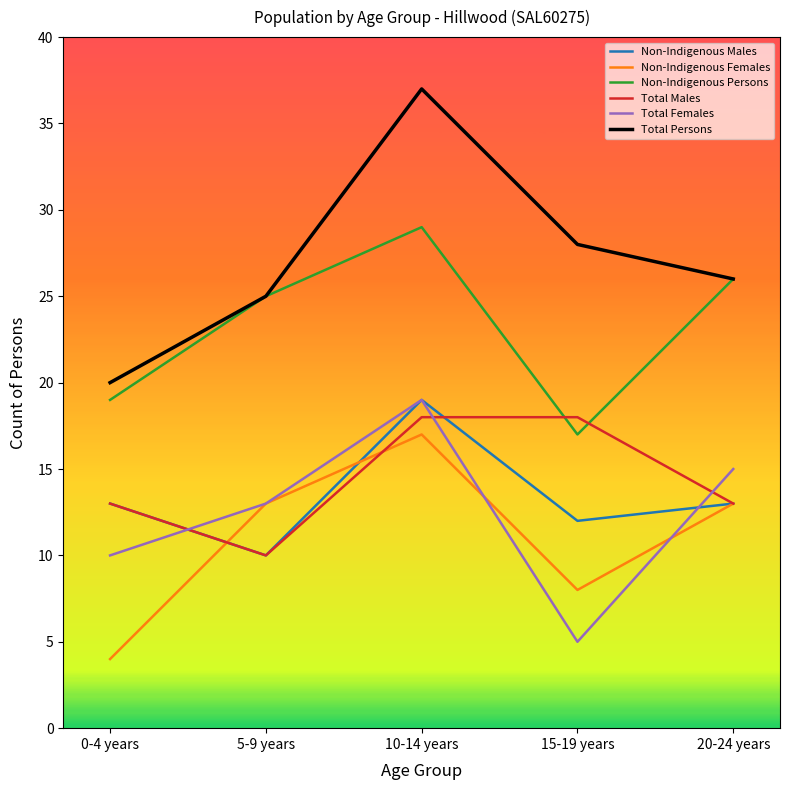

Which series has the largest range (max minus min)?

Total Persons